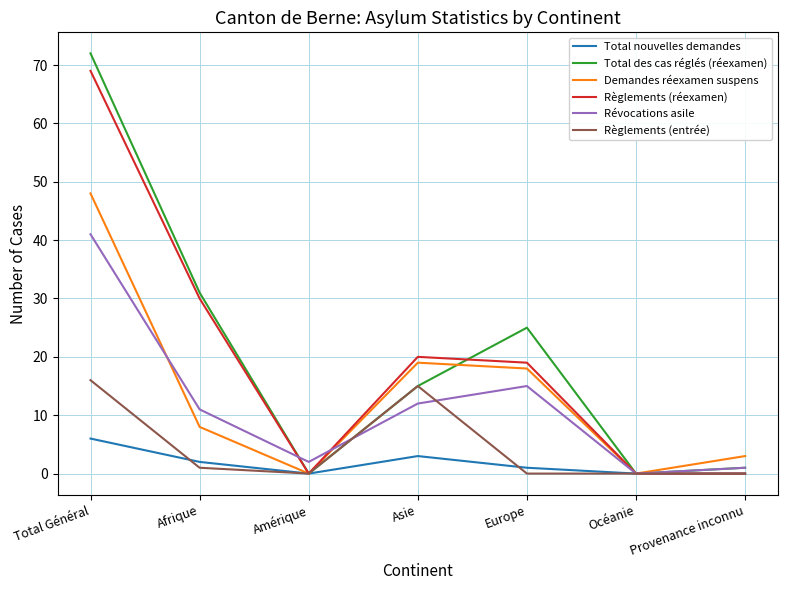

What is the highest value of the Total nouvelles demandes series?

6